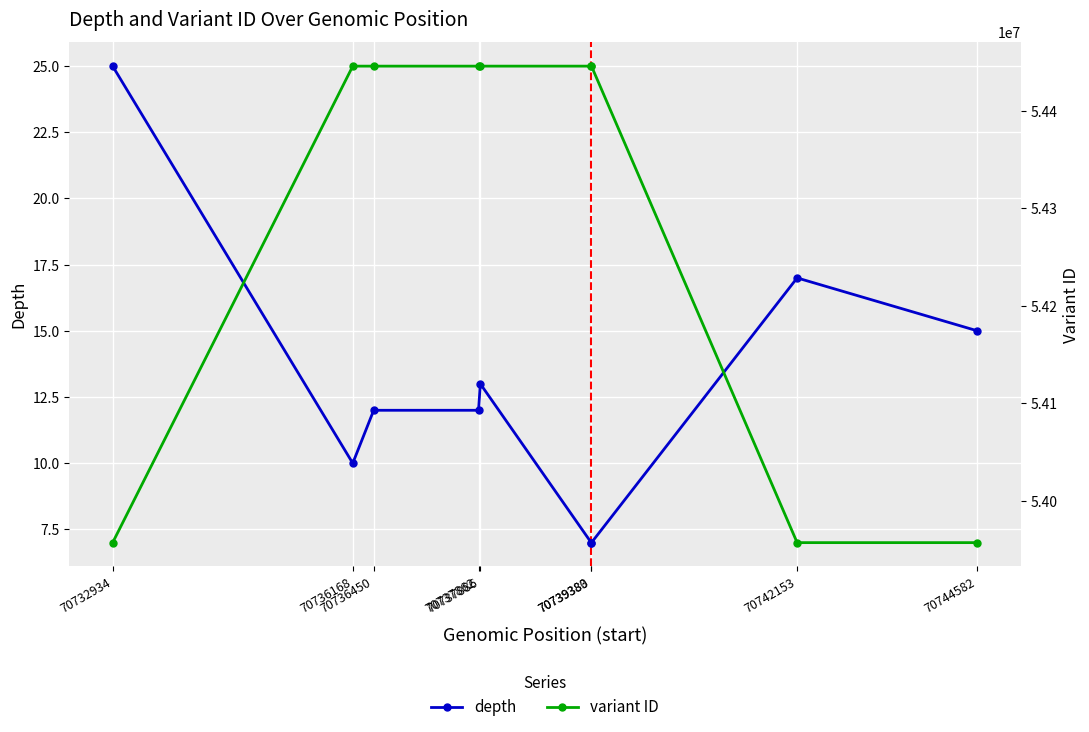

What value does the variant ID series have at 70739380?

54445737